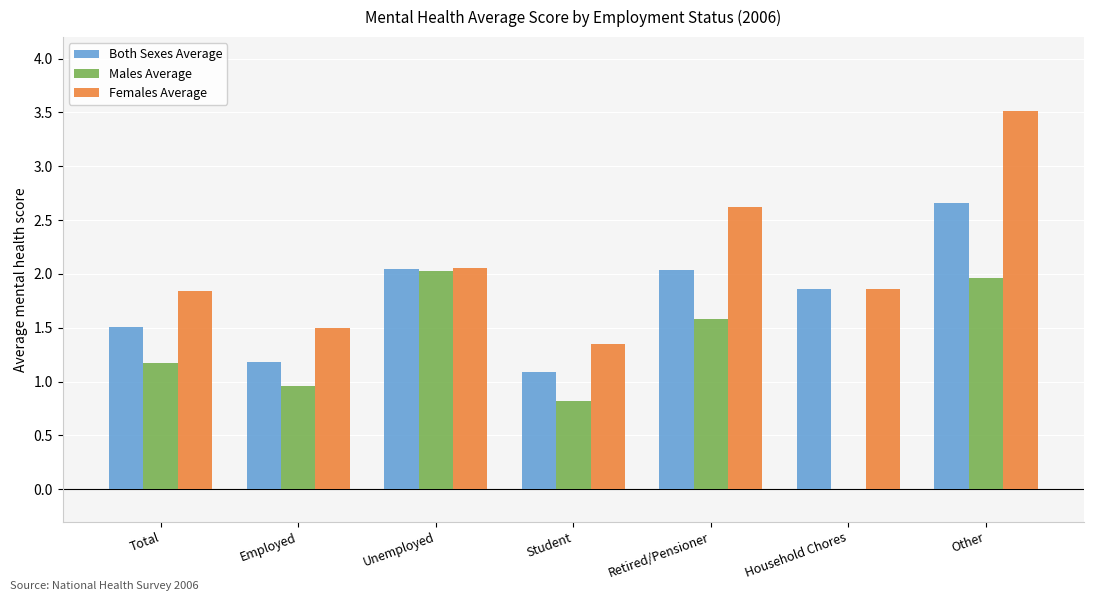

What is the label of the 3rd bar from the left?

Unemployed